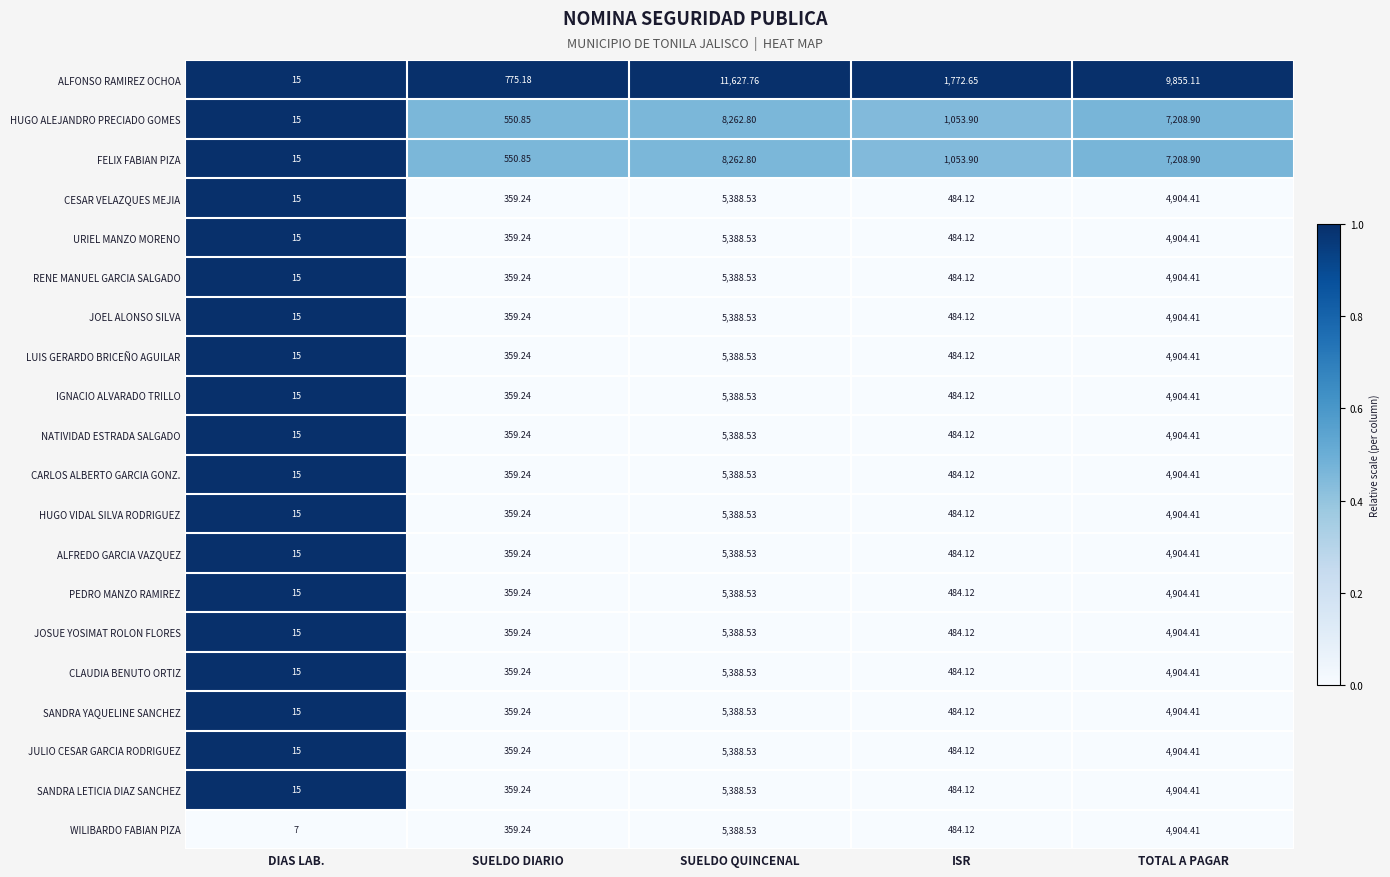

Which series has the largest range (max minus min)?

ALFONSO RAMIREZ OCHOA